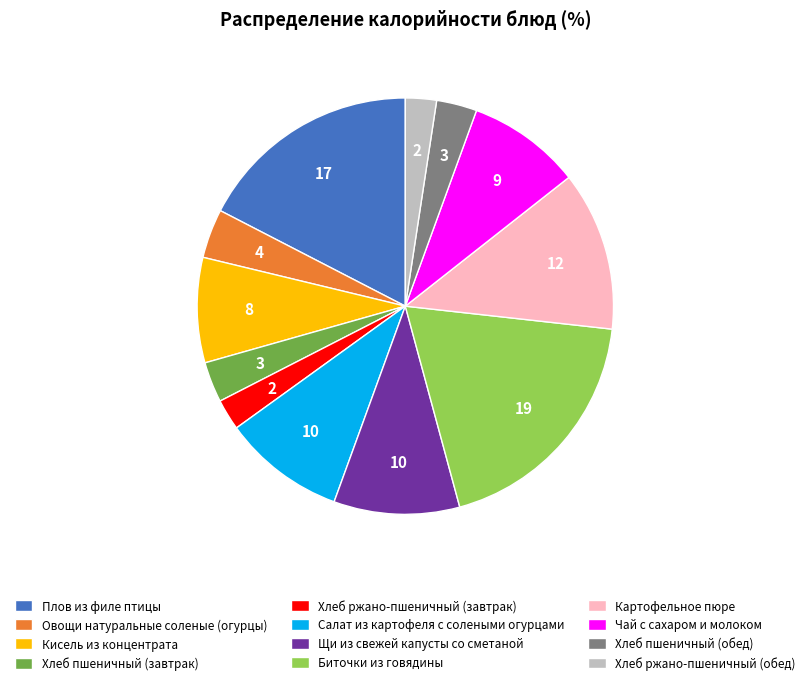

Count the number of slices in the pie.

12